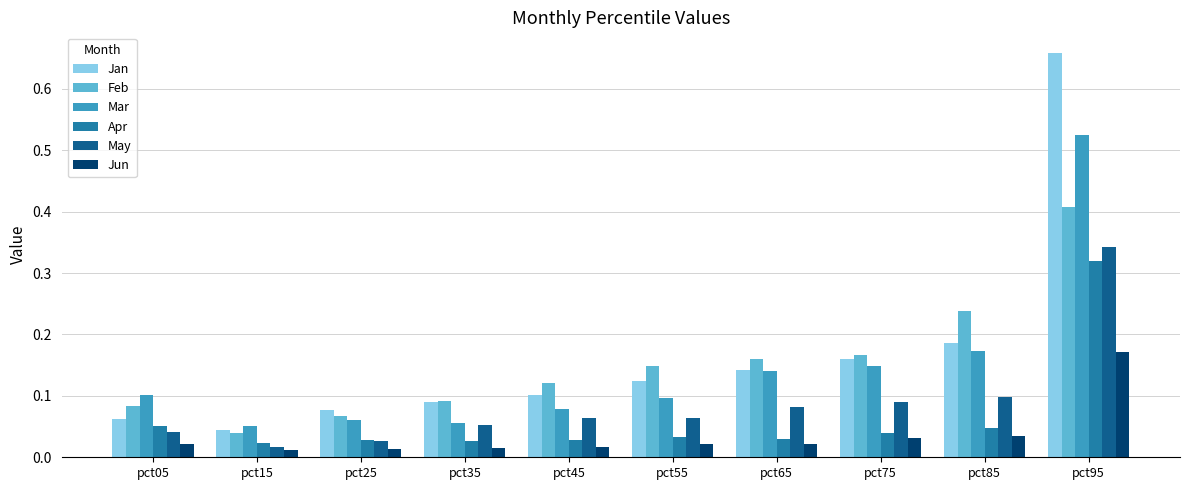

Which series has the widest spread of values?

Jan